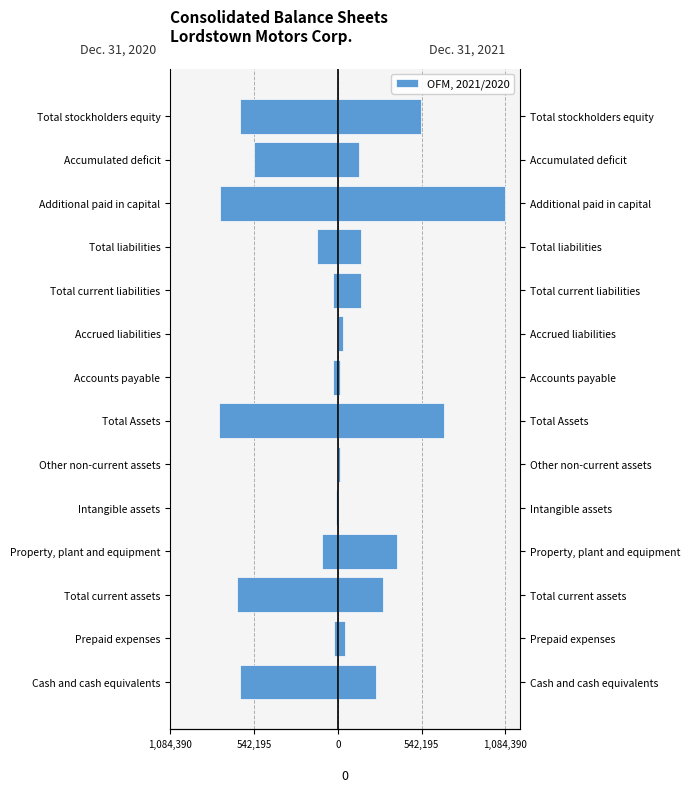

Rank the series at Prepaid expenses from lowest to highest value.

Dec. 31, 2020, Dec. 31, 2021